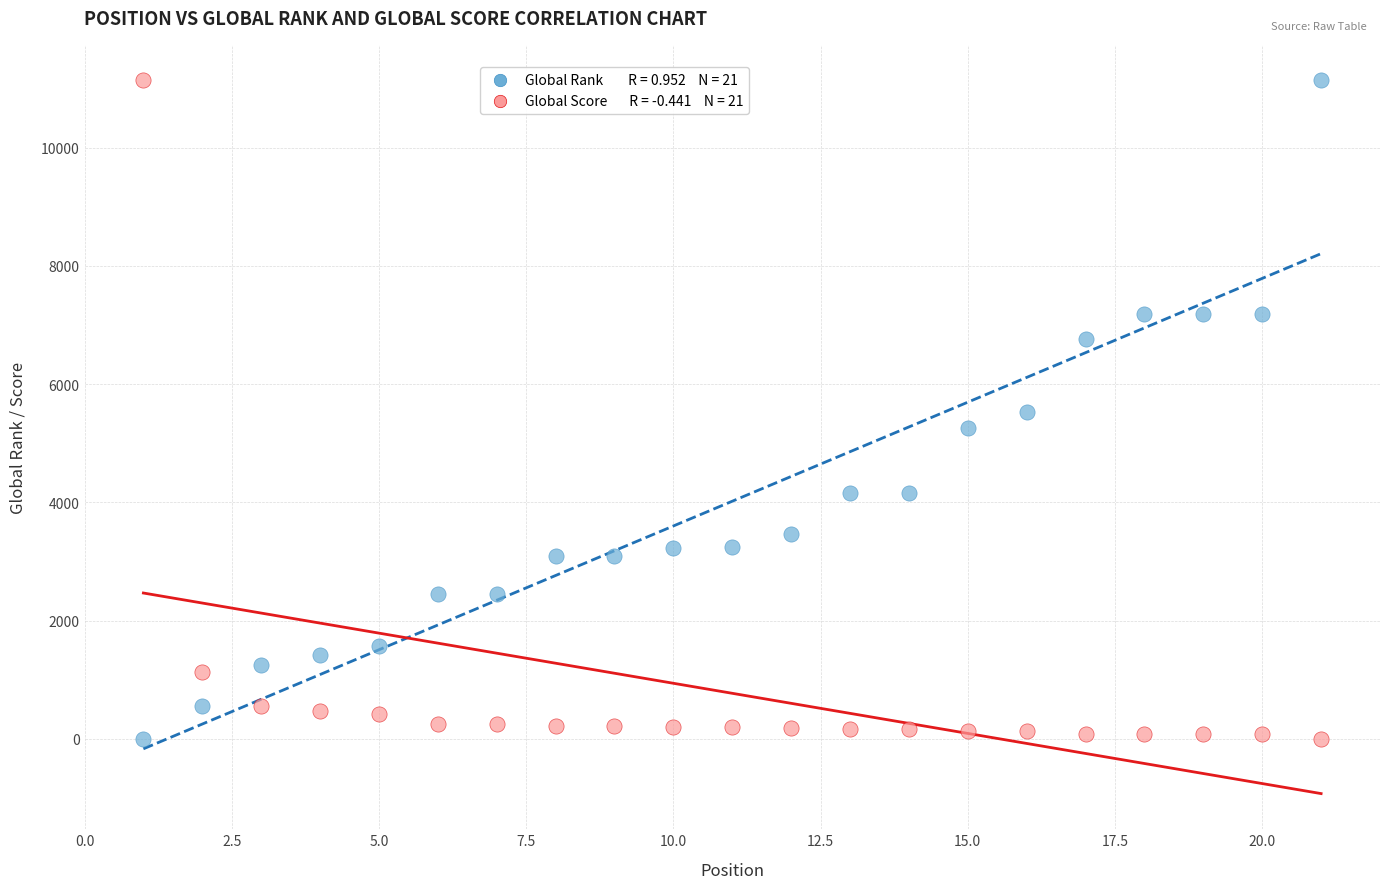

Across all data points, what is the range of X values (max minus min)?

20.0